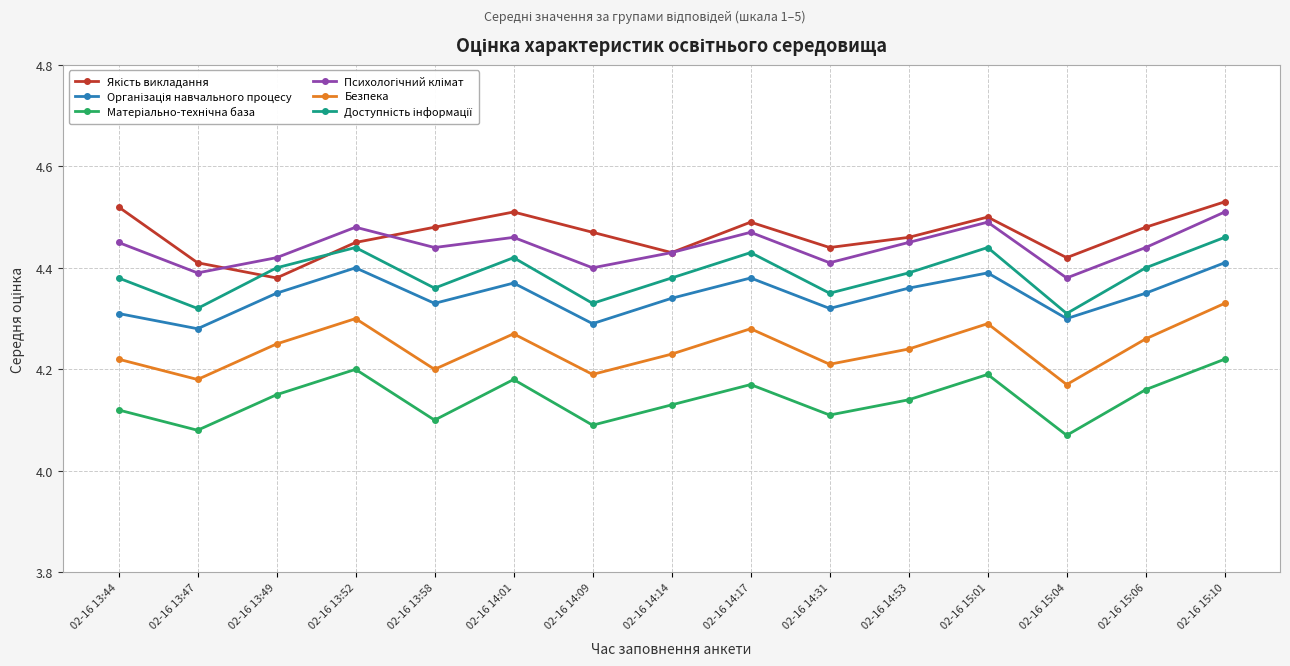

What position from the left is 02-16 14:53?

11